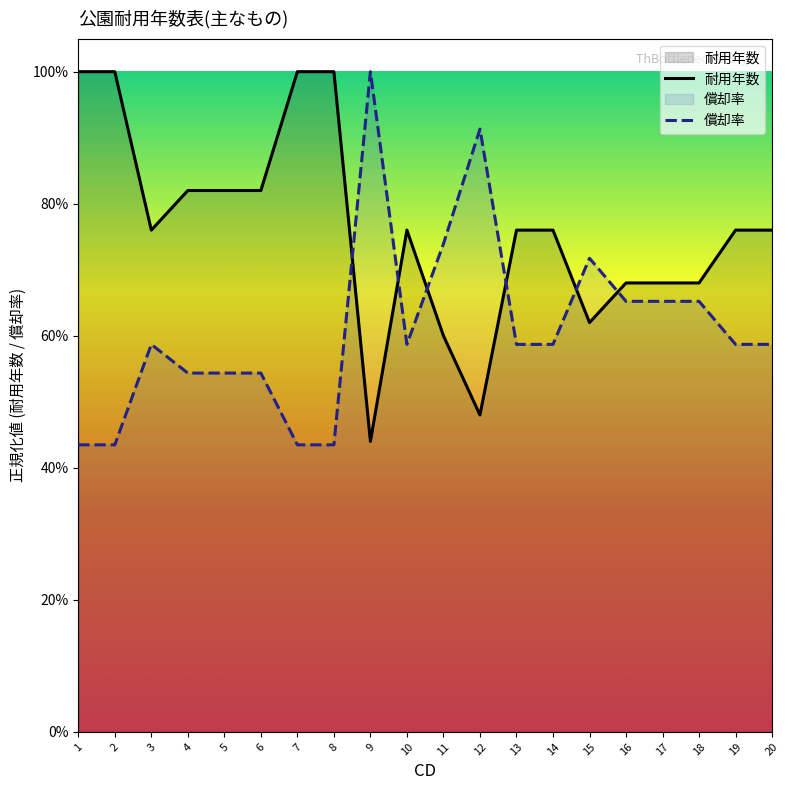

What is the difference between the 償却率 values at 13 and 2?

0.2